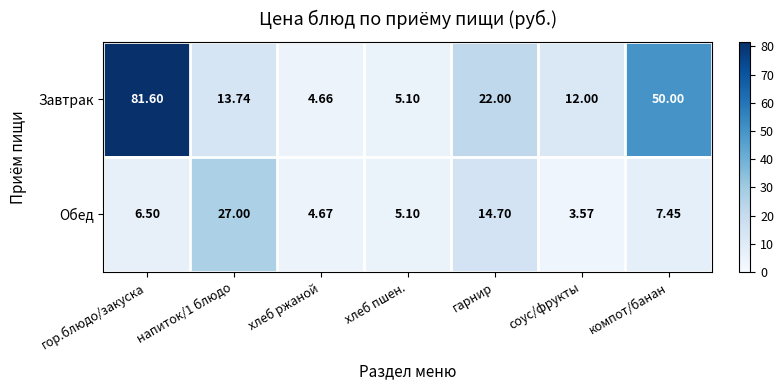

What is the total value across all series at соус/фрукты?

15.6